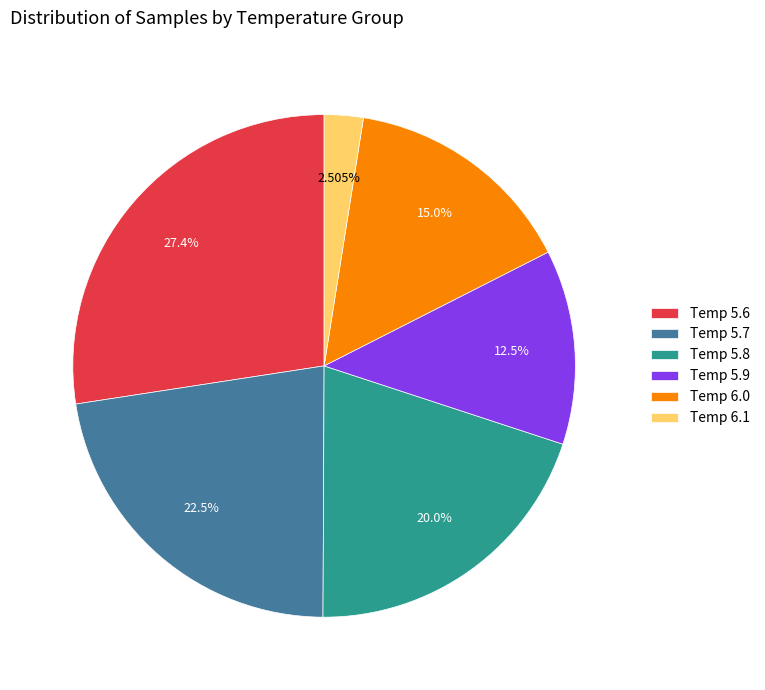

Which has a higher value, Temp 5.7 or Temp 5.8?

Temp 5.7